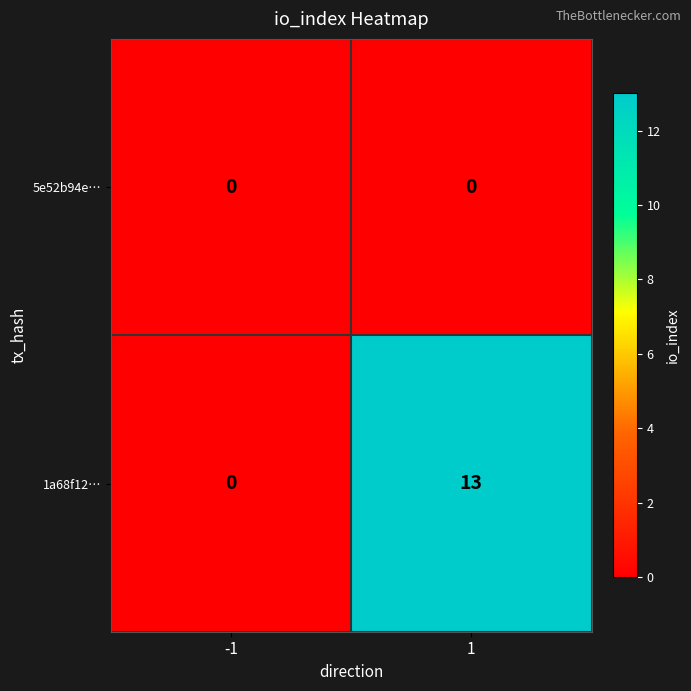

Between -1 and 1, which series saw the biggest shift?

1a68f12…